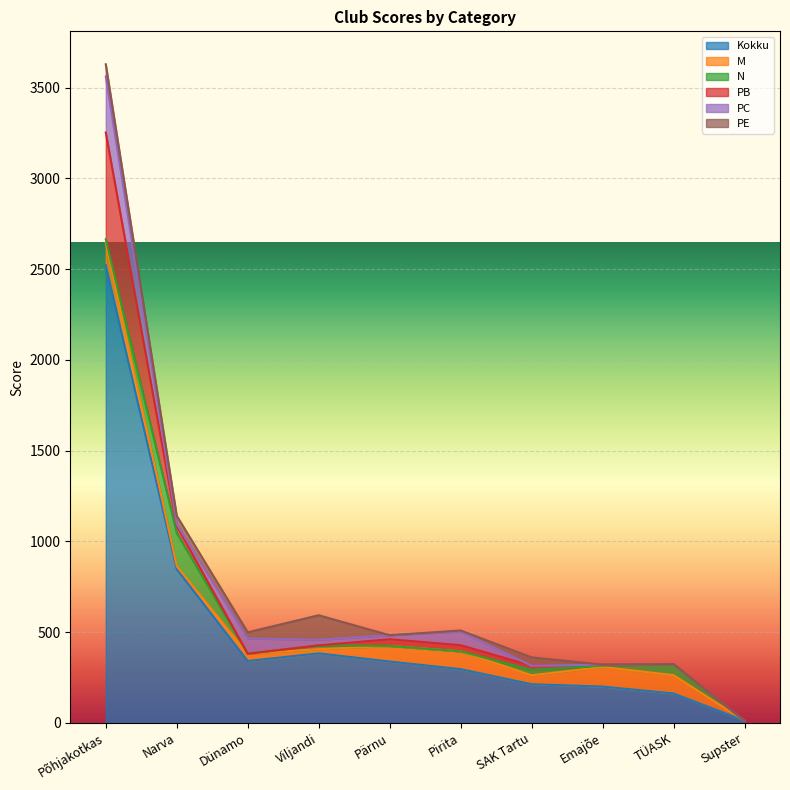

True or false: Kokku has a value of 200 at Emajõe.

True